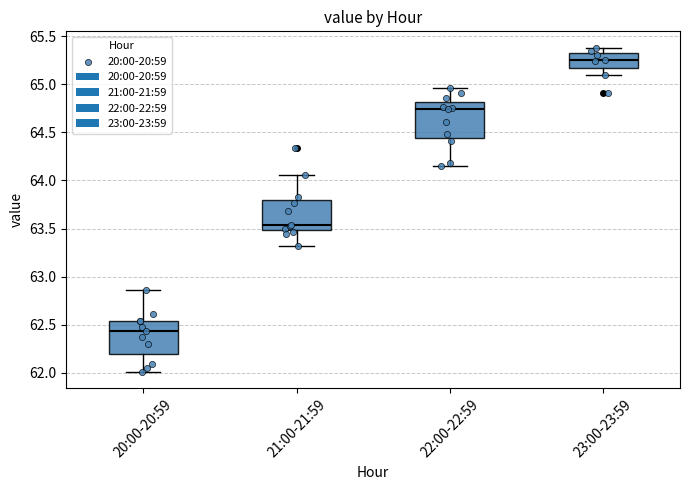

Where is the upper edge of the box for 21:00-21:59 on the y-axis? The values are not printed on the chart, so give them approximately, as read against the axis.

63.80